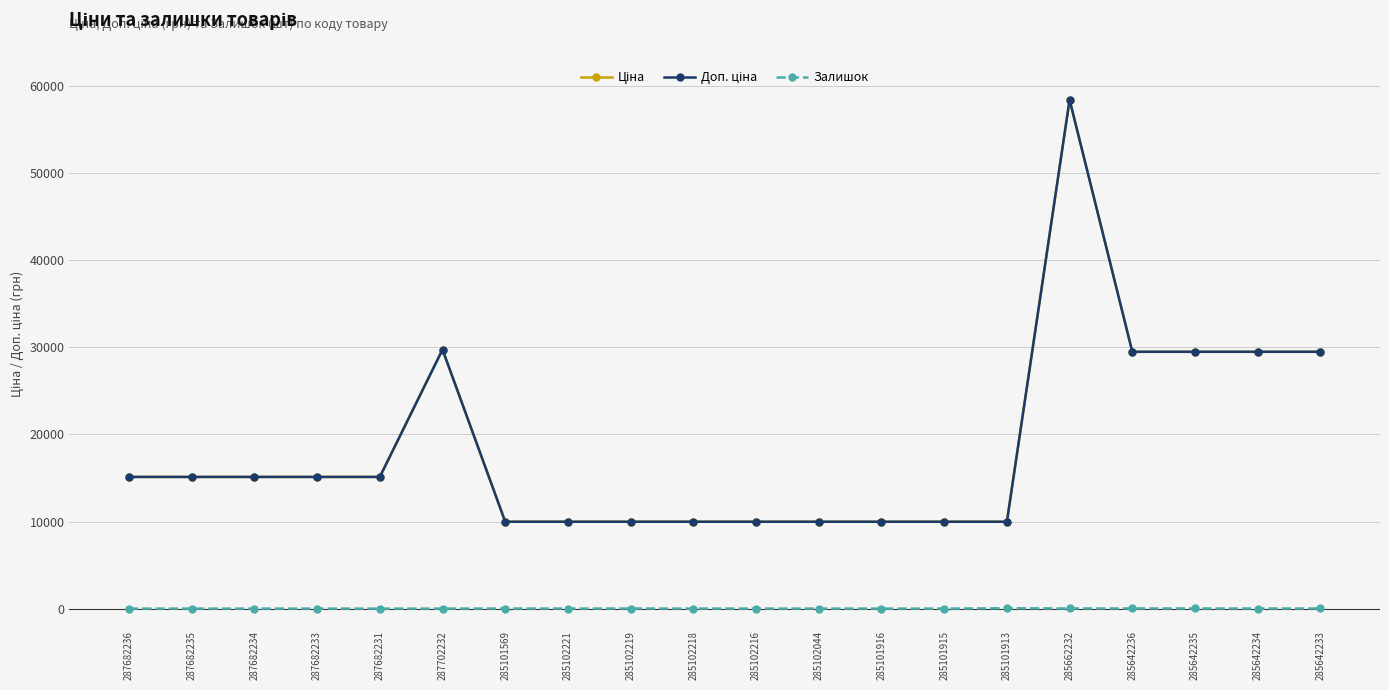

Where is Ціна nearest to the value 34200?

287702232